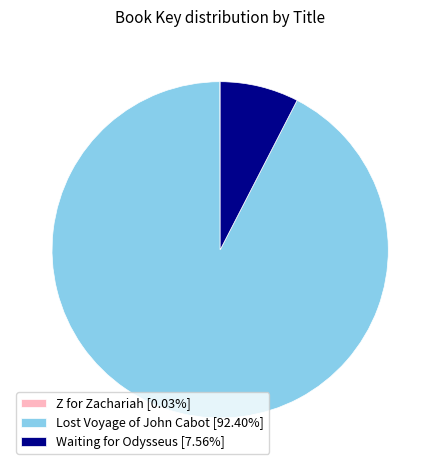

Does any single category account for the majority?

Yes